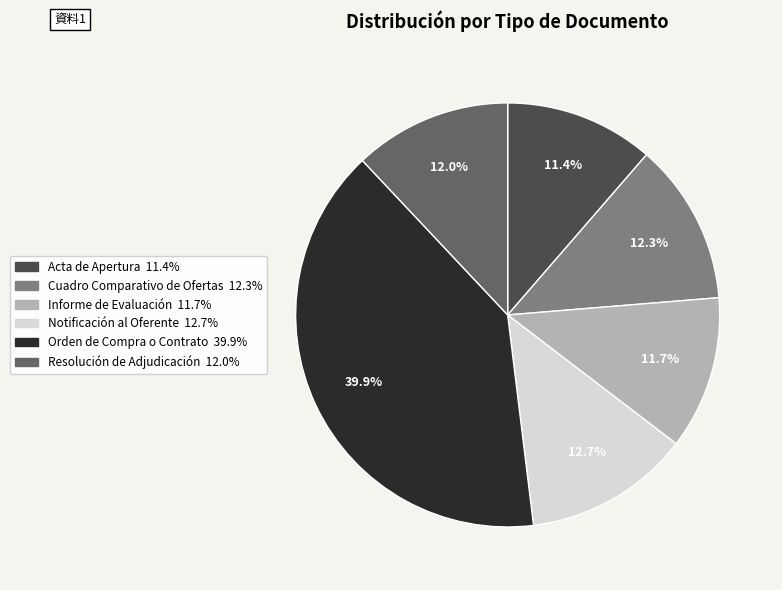

What percentage do Informe de Evaluación and Orden de Compra o Contrato together represent?

51.6%